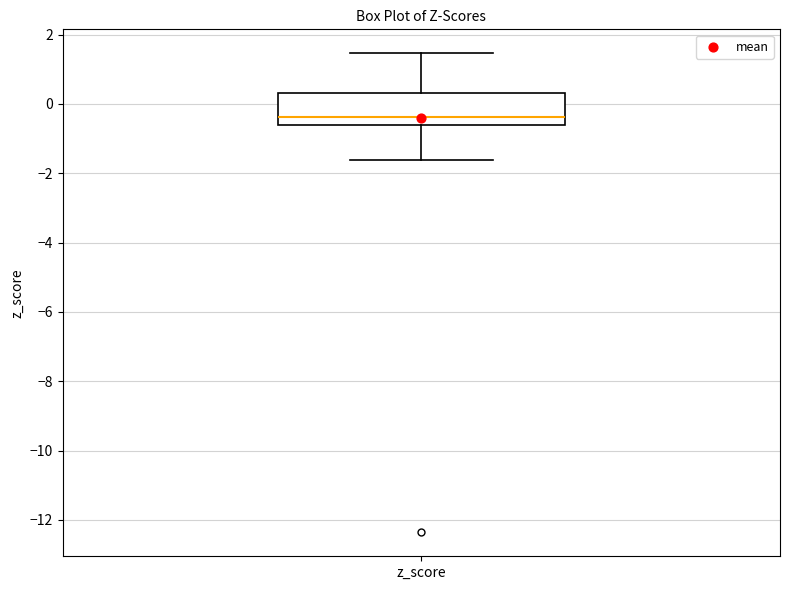

Read this box plot against the y-axis: the position of the median line, the range covered by the box, and the ends of both whiskers. The values are not printed on the chart, so give them approximately, as read against the axis.

median -0.4, box -0.6 to 0.4, whiskers -1.6 to 1.4